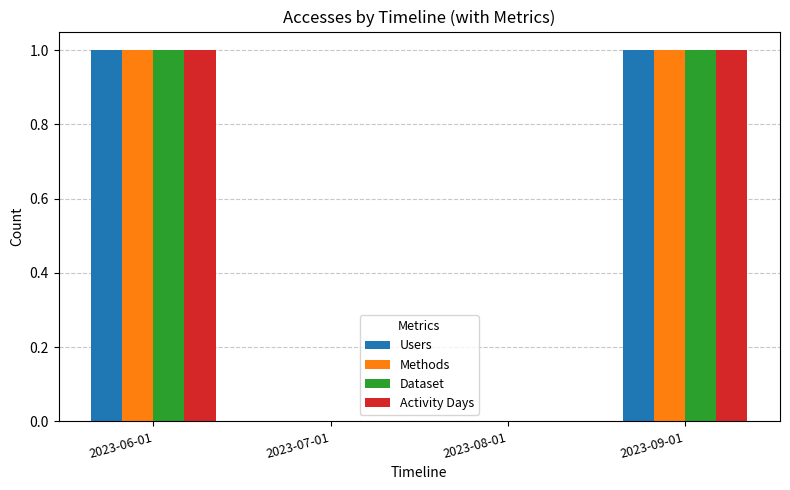

Is the value of Activity Days at 2023-09-01 greater than the value of Dataset at 2023-08-01?

Yes